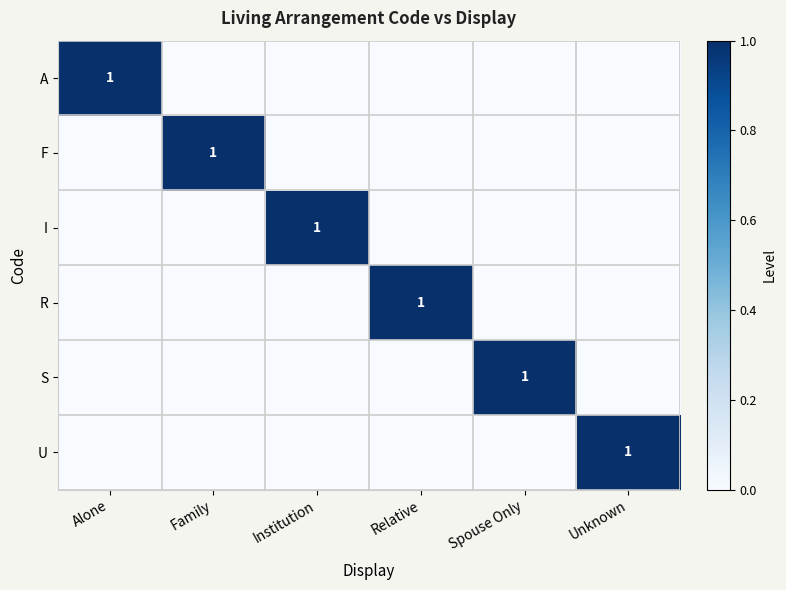

What is the difference between the highest and lowest values at Institution?

1